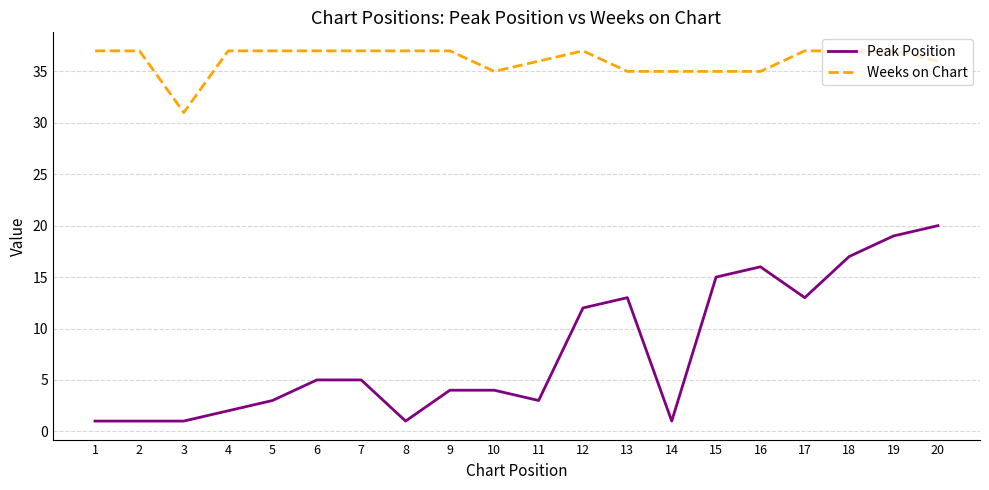

Which series has the largest total across all categories?

Weeks on Chart